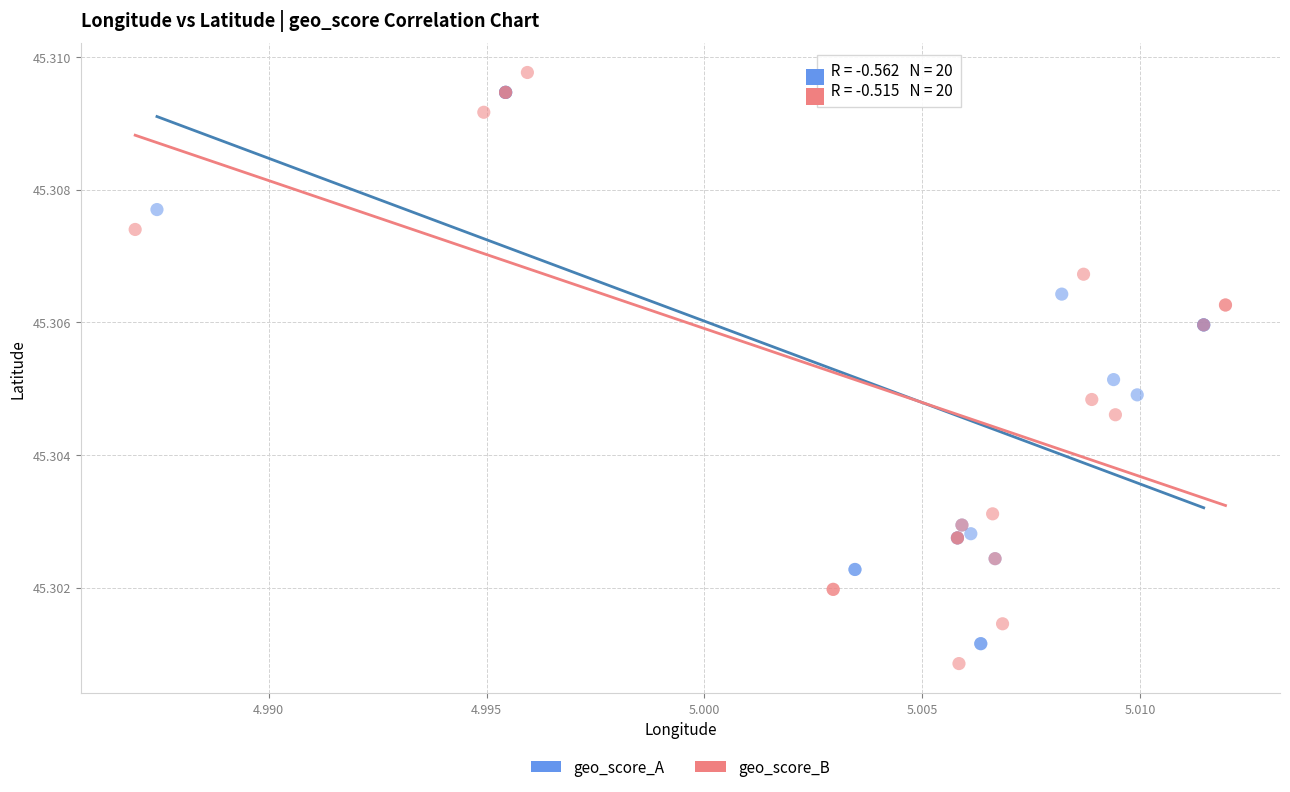

What are all the series names shown in the legend?

geo_score_A, geo_score_B